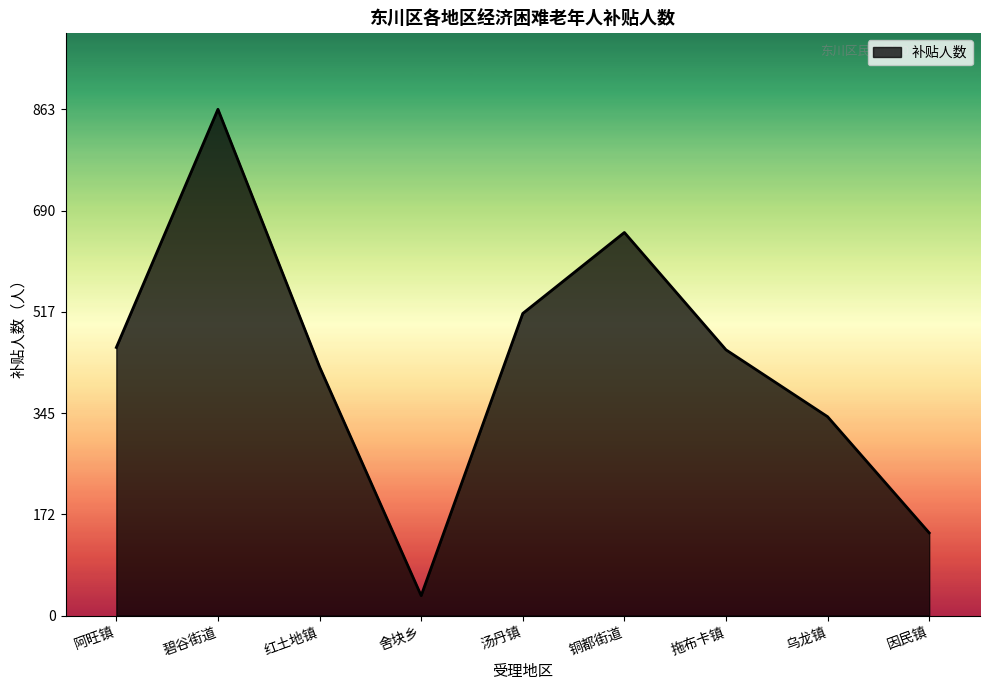

True or false: the data shows 34 at 舍块乡.

True